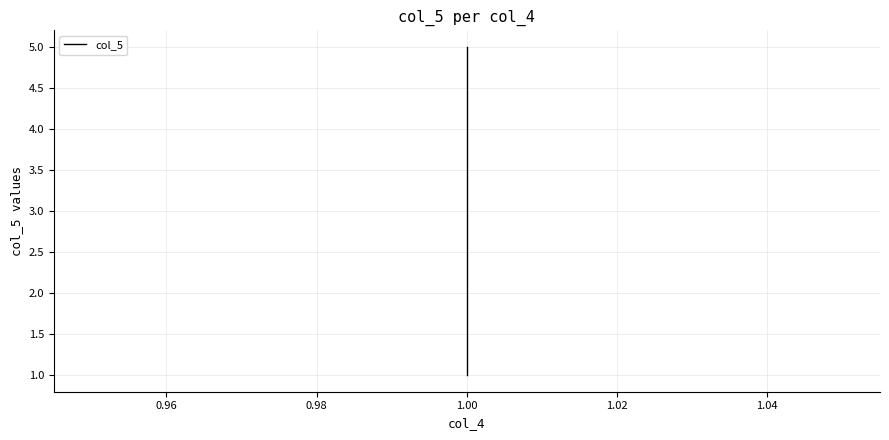

What is the average value?

3